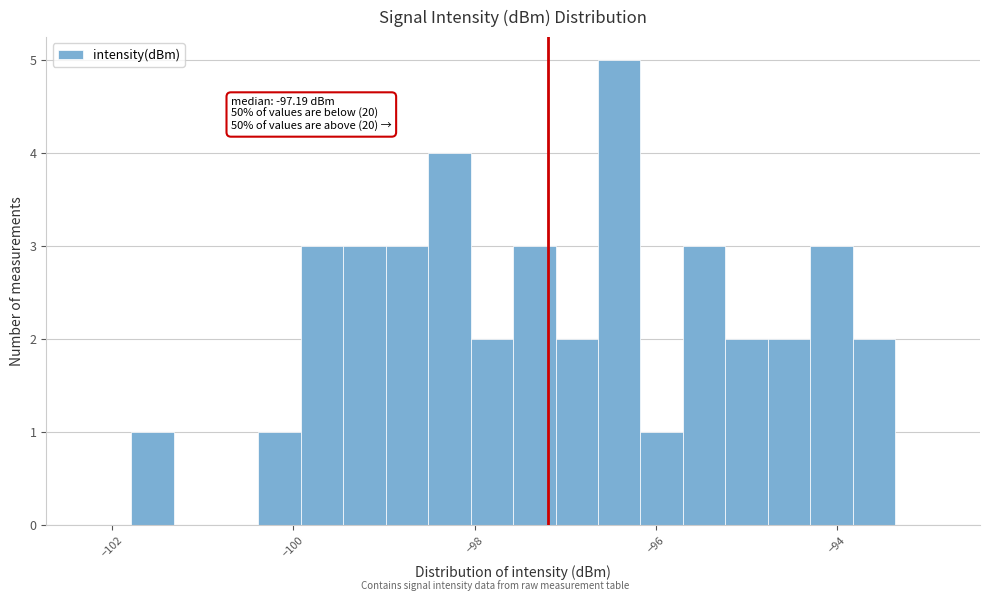

Read against the x-axis, roughly where is the centre of the tallest bar?

-96.4